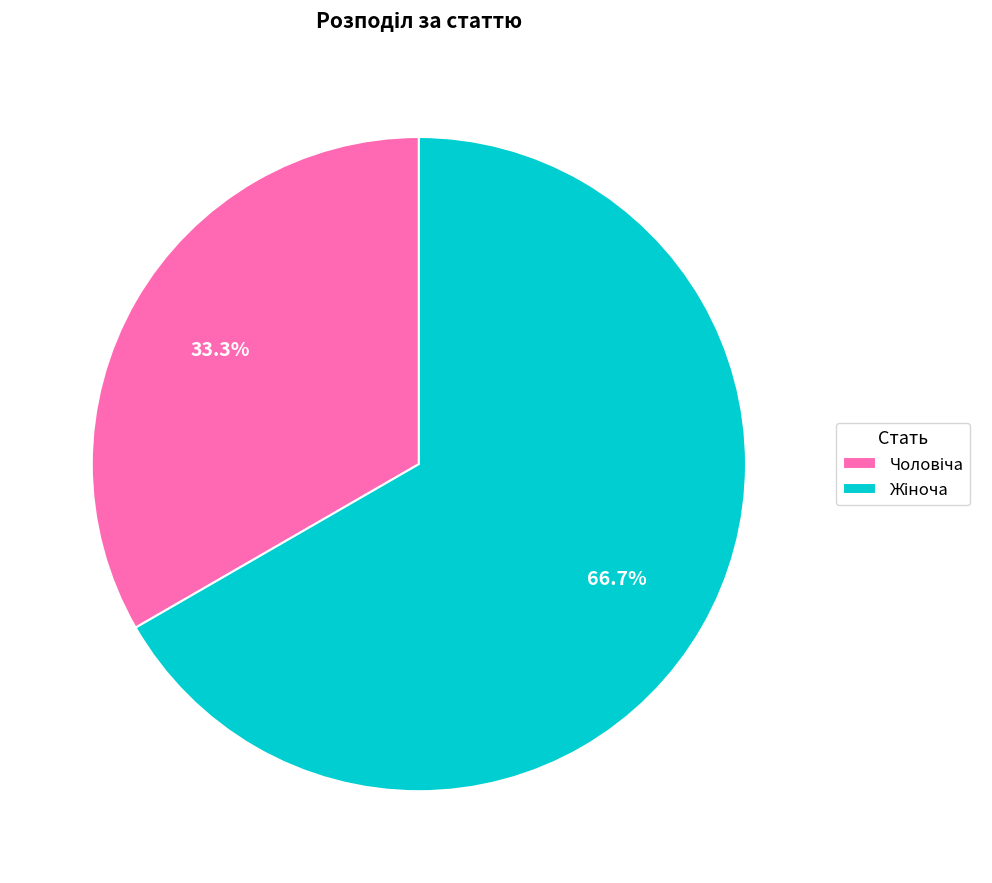

Is there any slice that represents more than half of the pie?

Yes